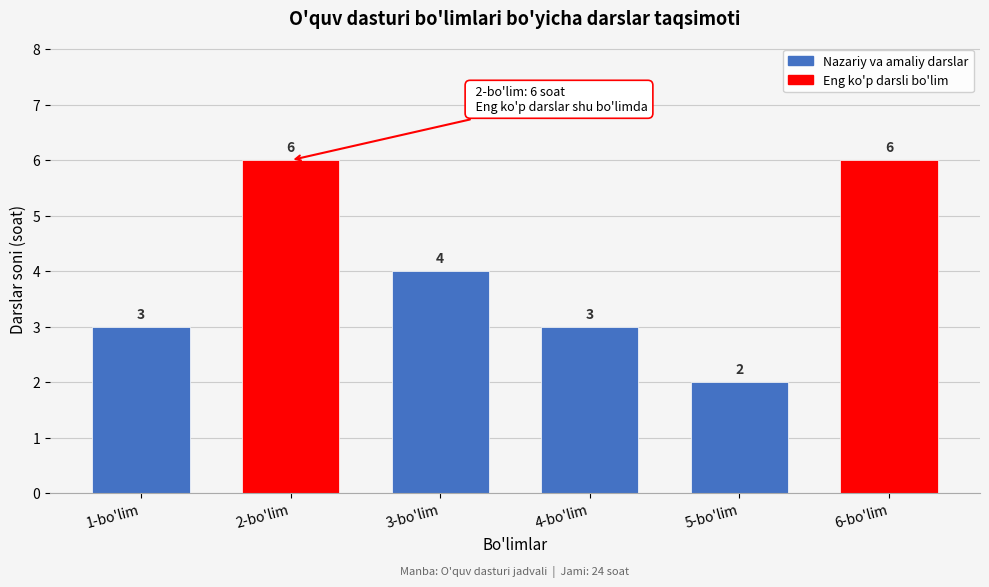

Reading left to right, extract all data points from this chart.

3	6	4	3	2	6